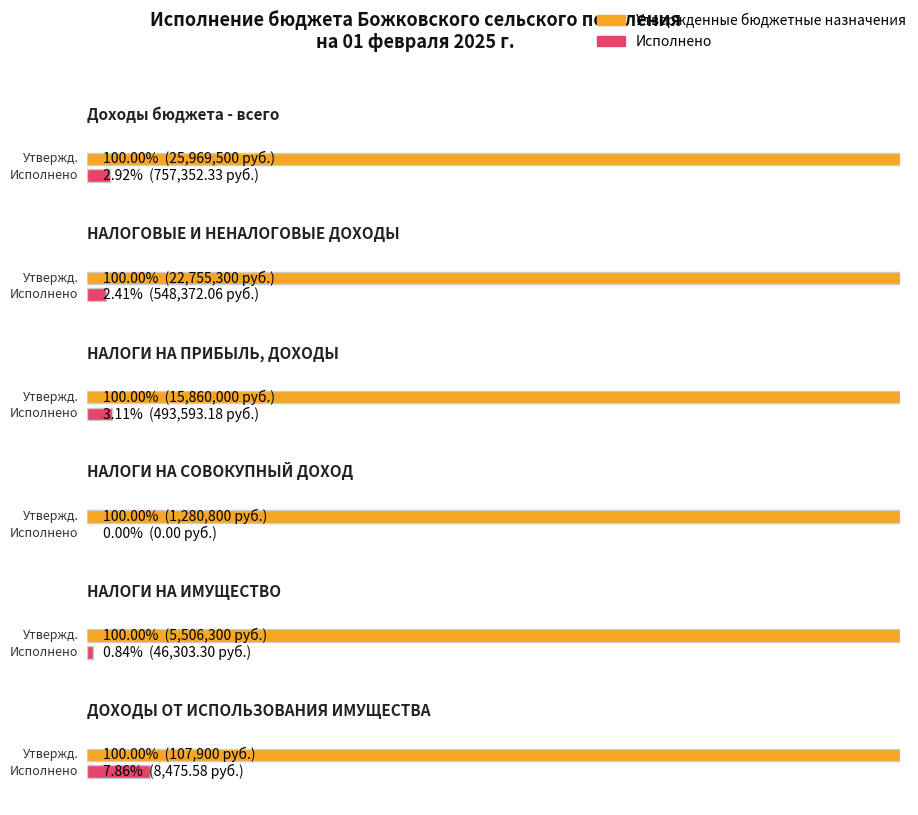

Which series has the largest total across all categories?

Утвержденные бюджетные назначения